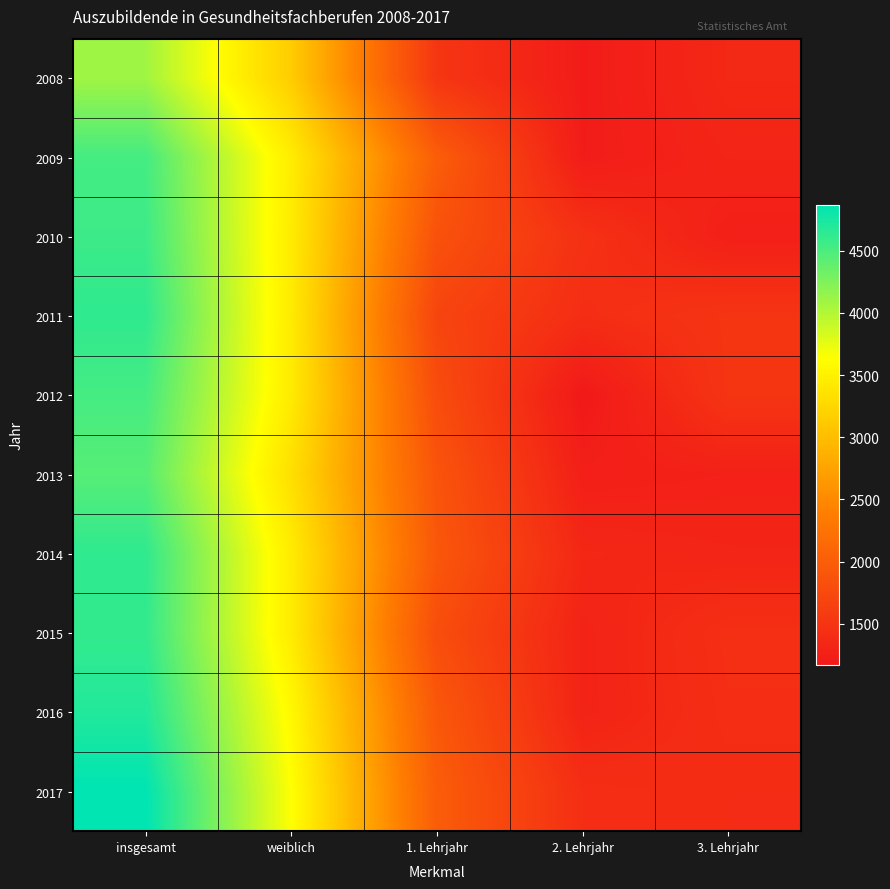

Which series has the largest range (max minus min)?

2017